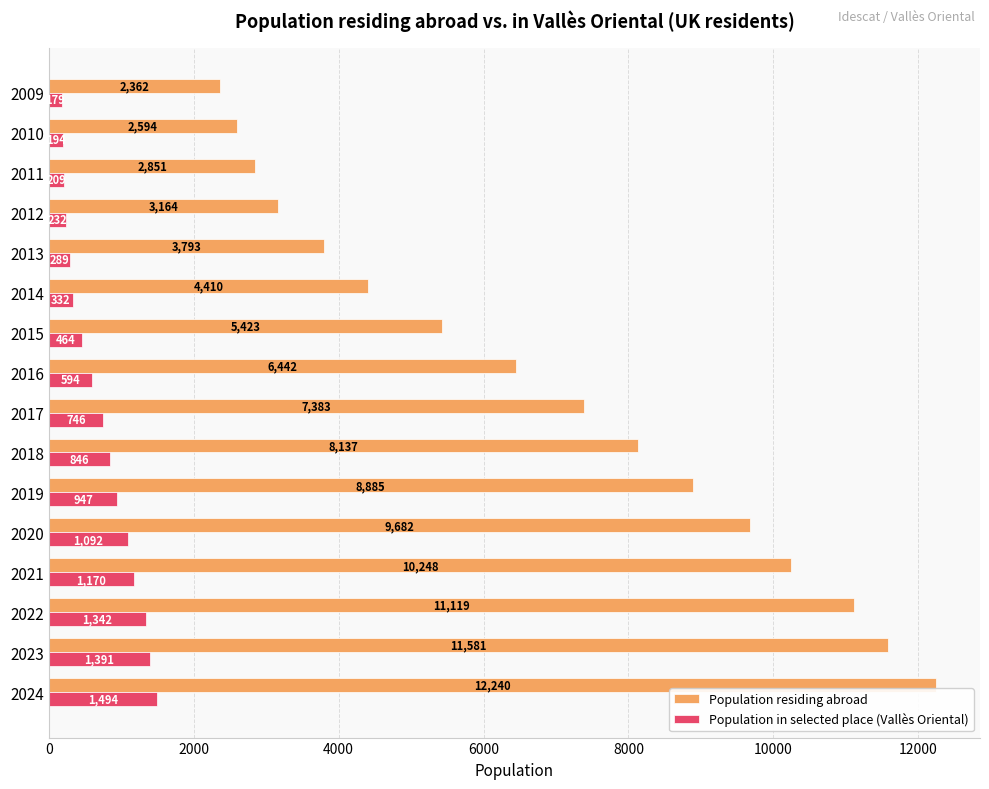

True or false: Population residing abroad has a value of 1271 at 2015.

False